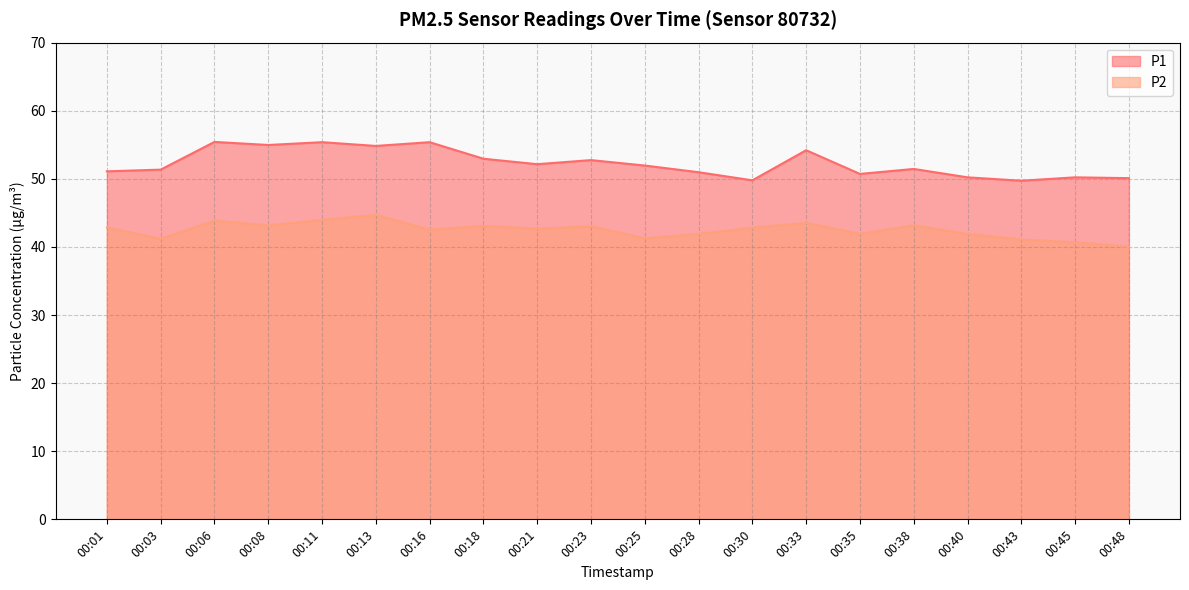

How many interior local valleys does the P1 series have?

6